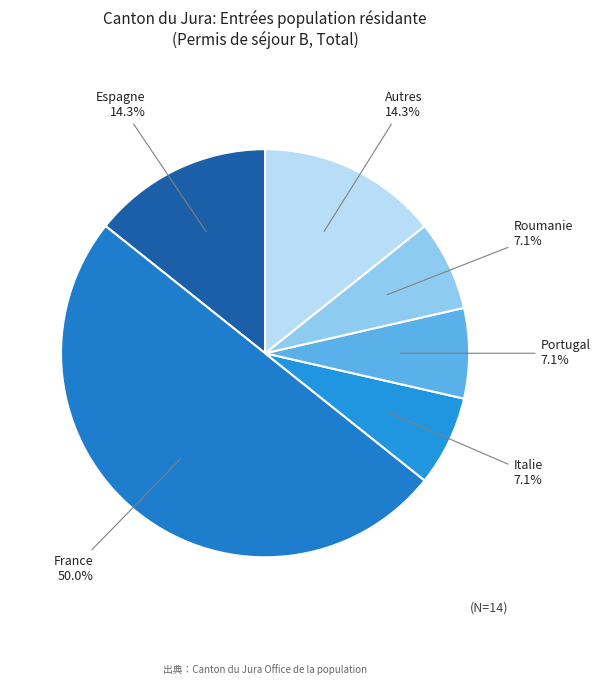

What percentage is NOT represented by Espagne?

85.7%